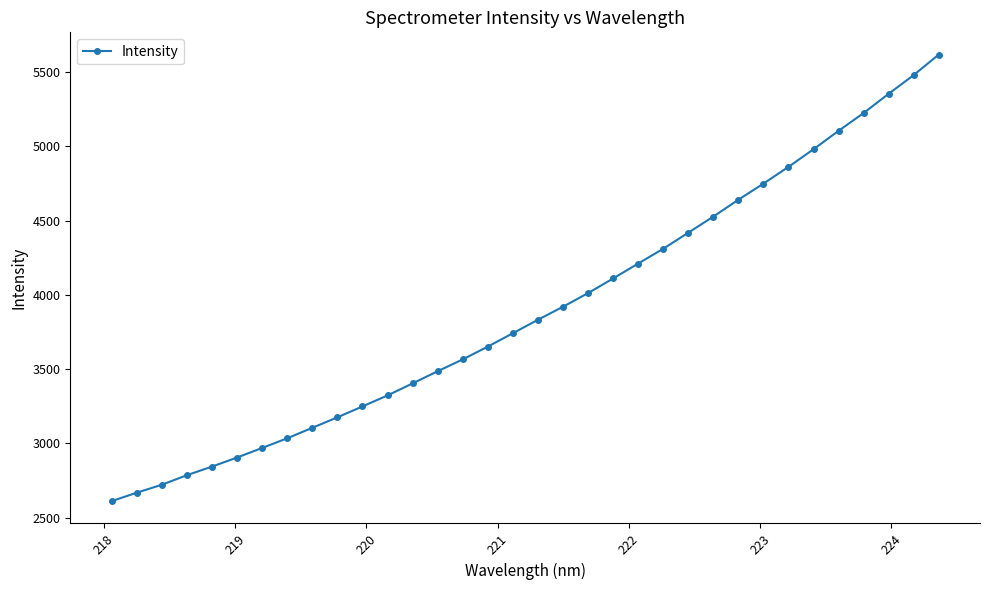

How many values are below 3832?

17